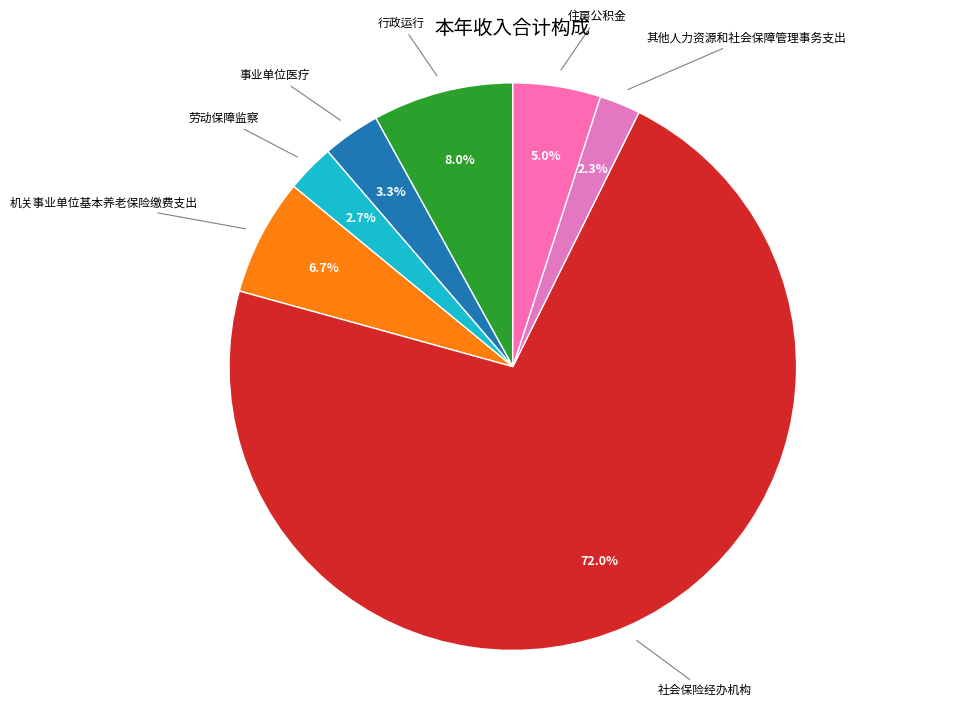

Which category has the biggest portion of the pie?

社会保险经办机构